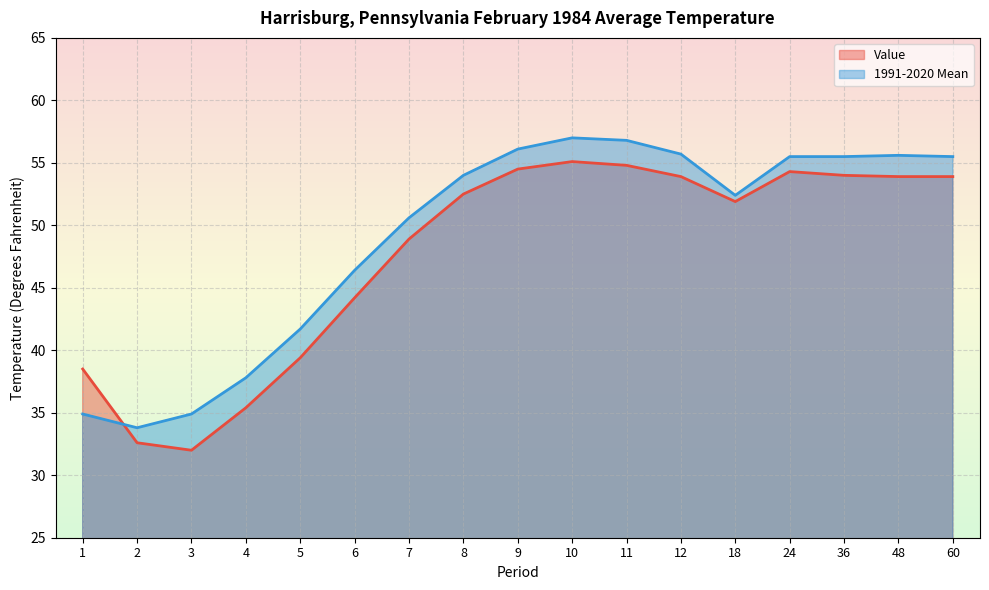

What value does the 1991-2020 Mean series have at 1?

34.9